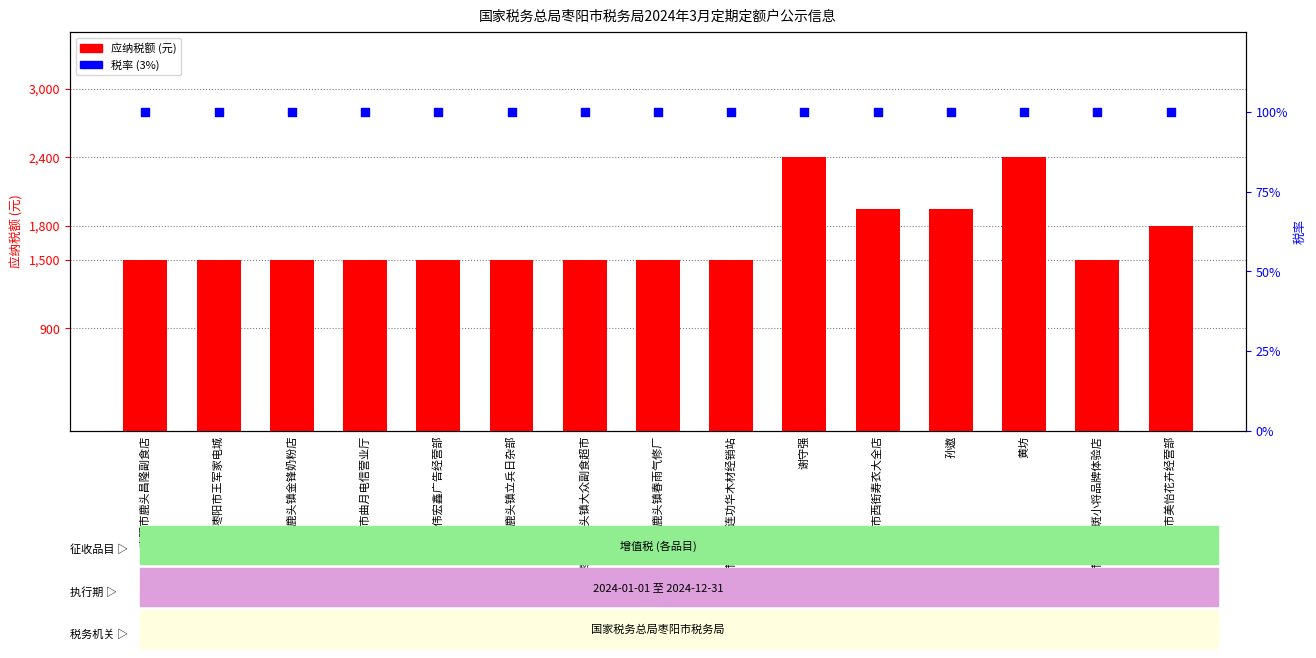

Which series has the widest spread of Y values?

应纳税额